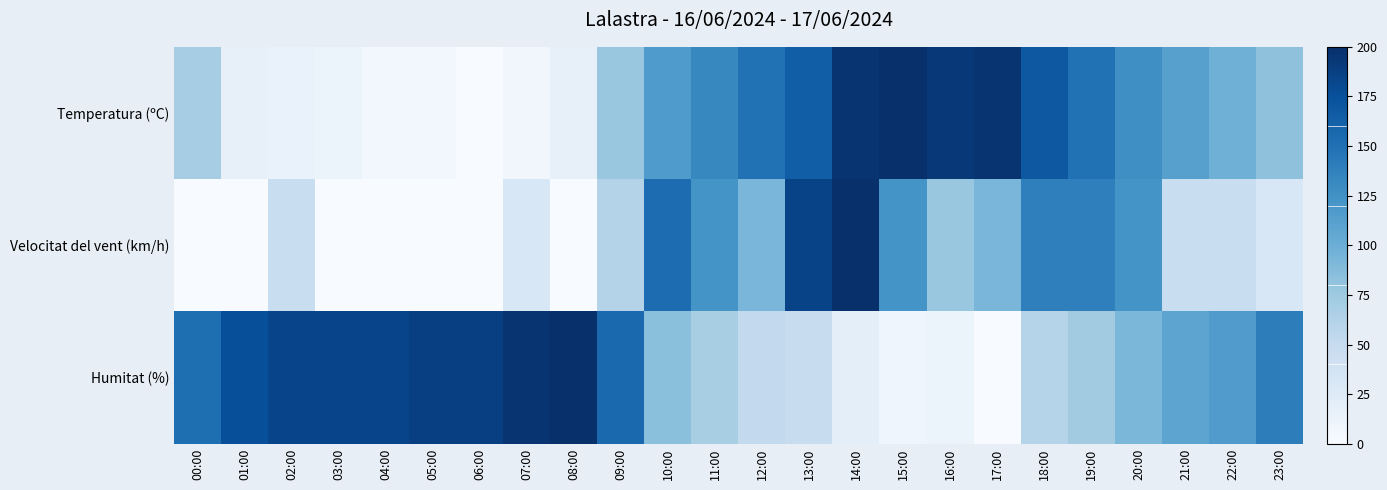

Reading right to left, list all the values displayed in this chart.

Temperatura (ºC): 23:00=82.3	22:00=98.3	21:00=112.0	20:00=126.9	19:00=149.7	18:00=169.1	17:00=196.6	16:00=193.1	15:00=200.0	14:00=195.4	13:00=164.6	12:00=149.7	11:00=132.6	10:00=116.6	09:00=76.6	08:00=16.0	07:00=6.9	06:00=0.0	05:00=5.7	04:00=5.7	03:00=10.3	02:00=13.7	01:00=16.0	00:00=69.7
Velocitat del vent (km/h): 23:00=30.8	22:00=46.2	21:00=46.2	20:00=123.1	19:00=138.5	18:00=138.5	17:00=92.3	16:00=76.9	15:00=123.1	14:00=200.0	13:00=184.6	12:00=92.3	11:00=123.1	10:00=153.8	09:00=61.5	08:00=0.0	07:00=30.8	06:00=0.0	05:00=0.0	04:00=0.0	03:00=0.0	02:00=46.2	01:00=0.0	00:00=0.0
Humitat (%): 23:00=140.0	22:00=116.0	21:00=108.0	20:00=92.0	19:00=72.0	18:00=60.0	17:00=0.0	16:00=12.0	15:00=8.0	14:00=20.0	13:00=48.0	12:00=52.0	11:00=68.0	10:00=84.0	09:00=156.0	08:00=200.0	07:00=196.0	06:00=188.0	05:00=188.0	04:00=184.0	03:00=184.0	02:00=184.0	01:00=176.0	00:00=152.0